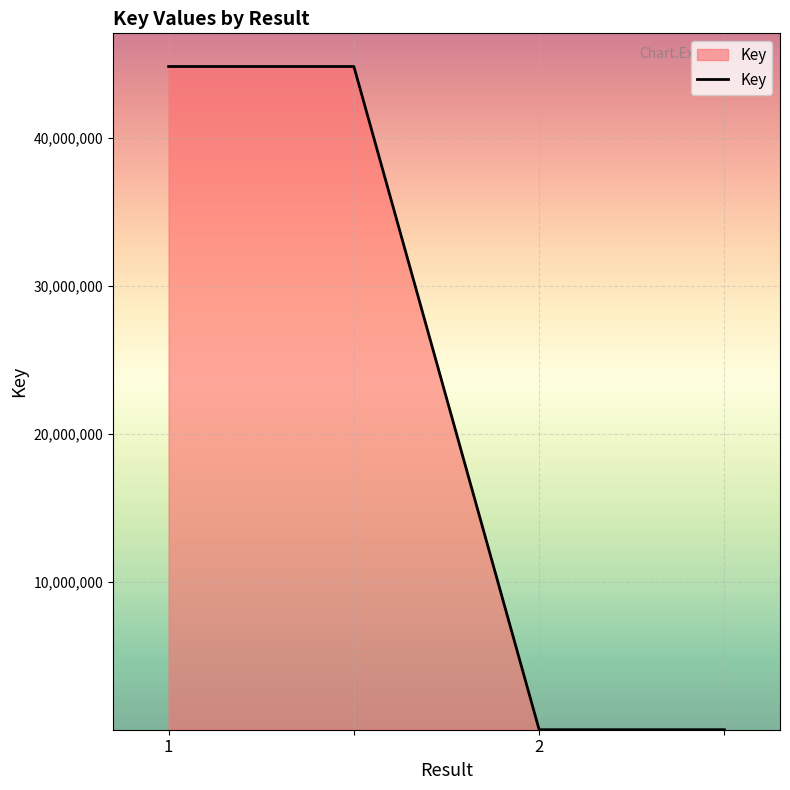

What is the difference between the maximum and minimum values?

44835183